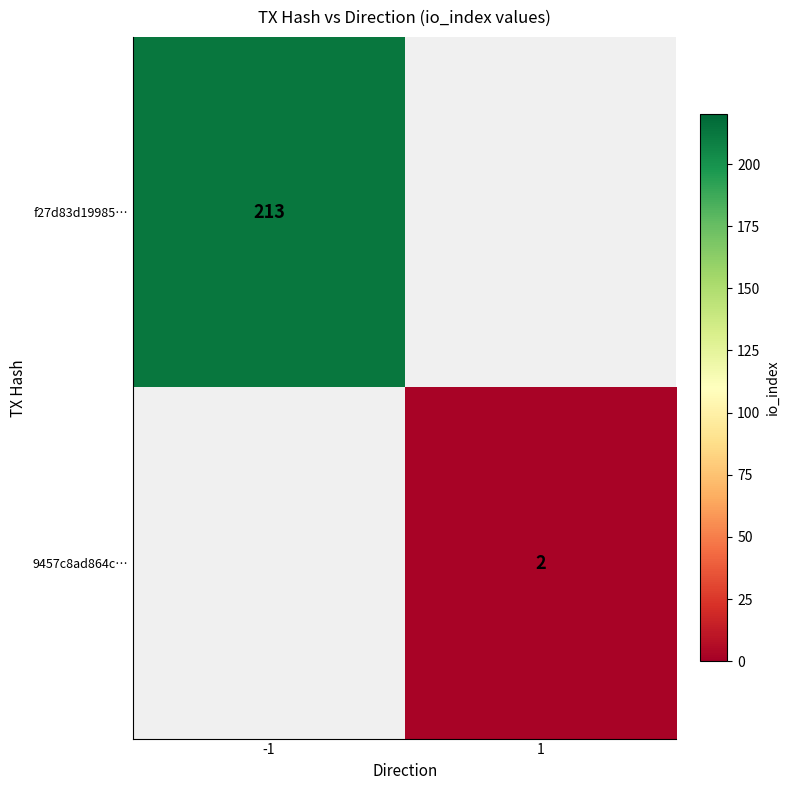

Which has a higher value, 1 or -1?

-1